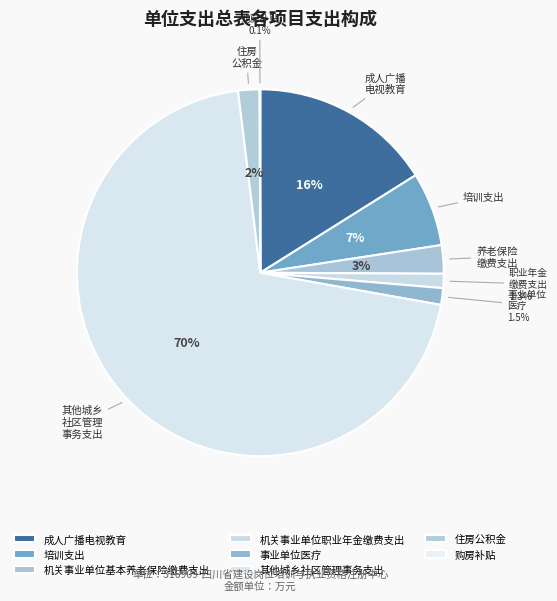

Which slice is the largest?

其他城乡社区管理事务支出